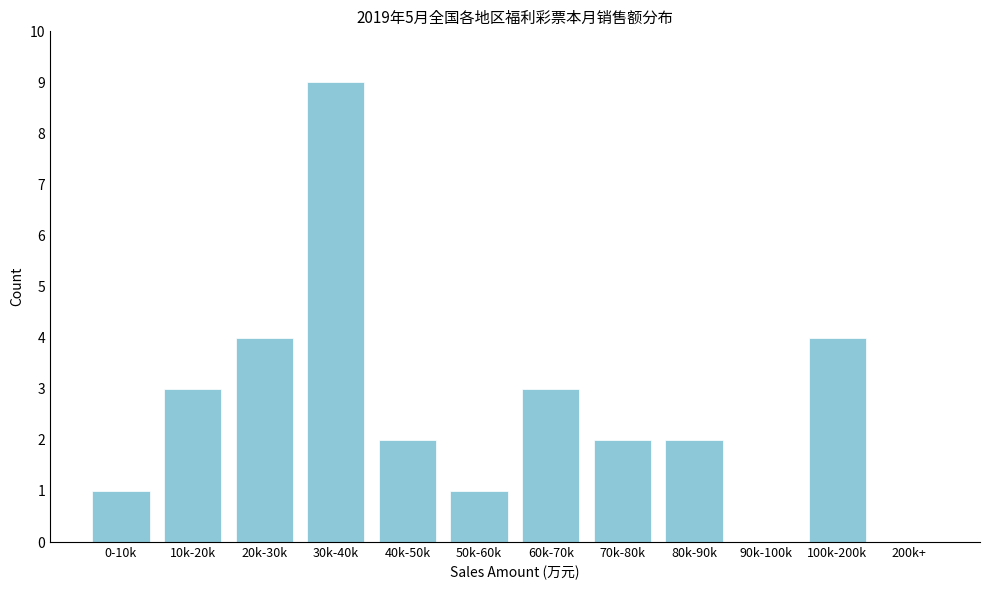

What is the sum of all values?

31